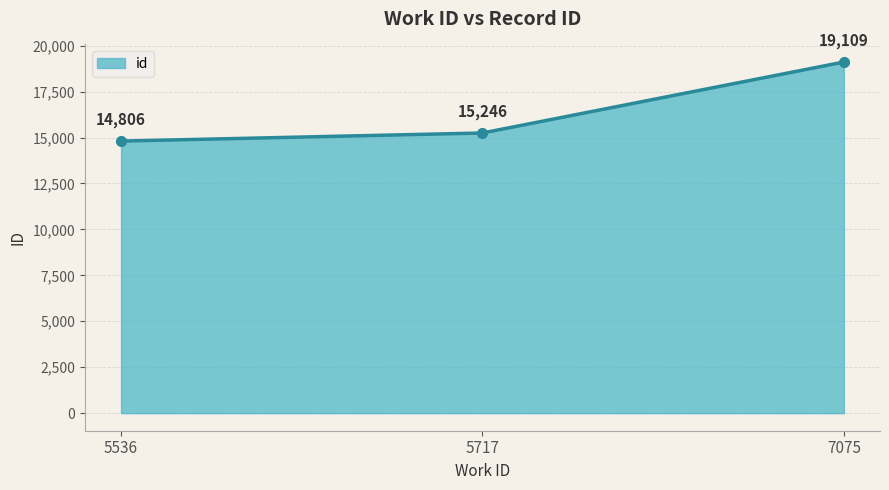

What is the difference between the second highest and minimum values?

440